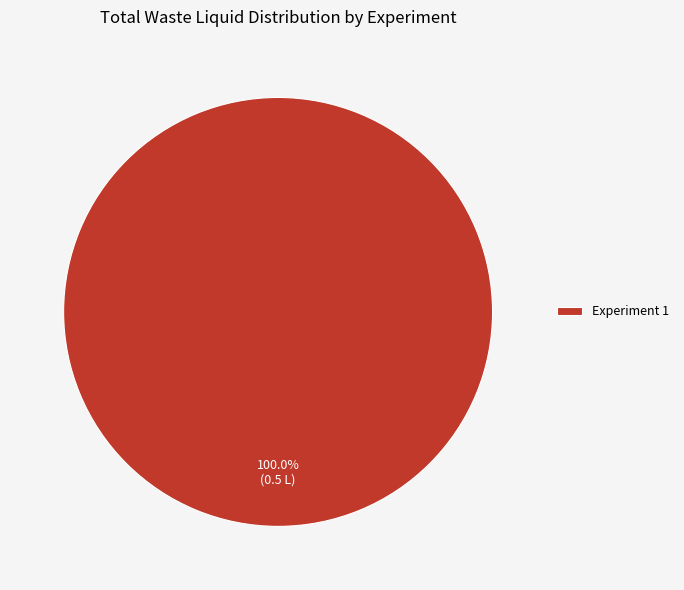

Which slice represents more than half of the pie?

Experiment 1